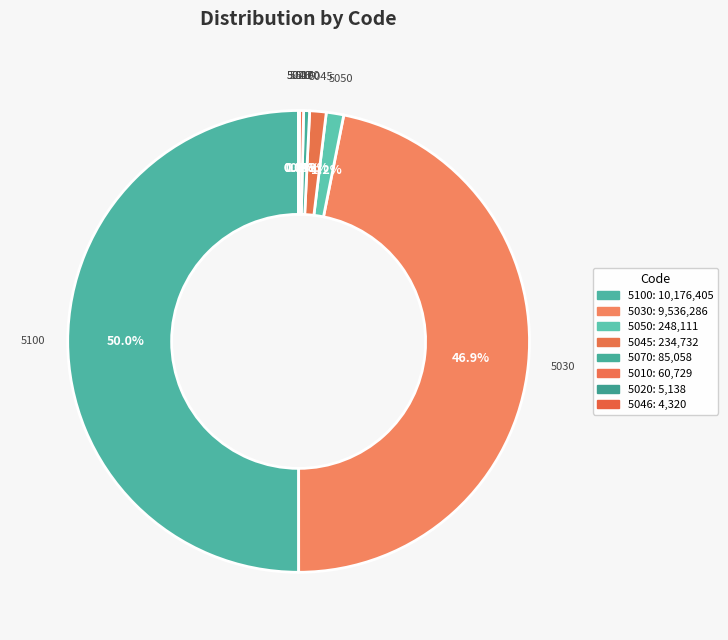

What is the total percentage of 5050 and 5100?

51.2%